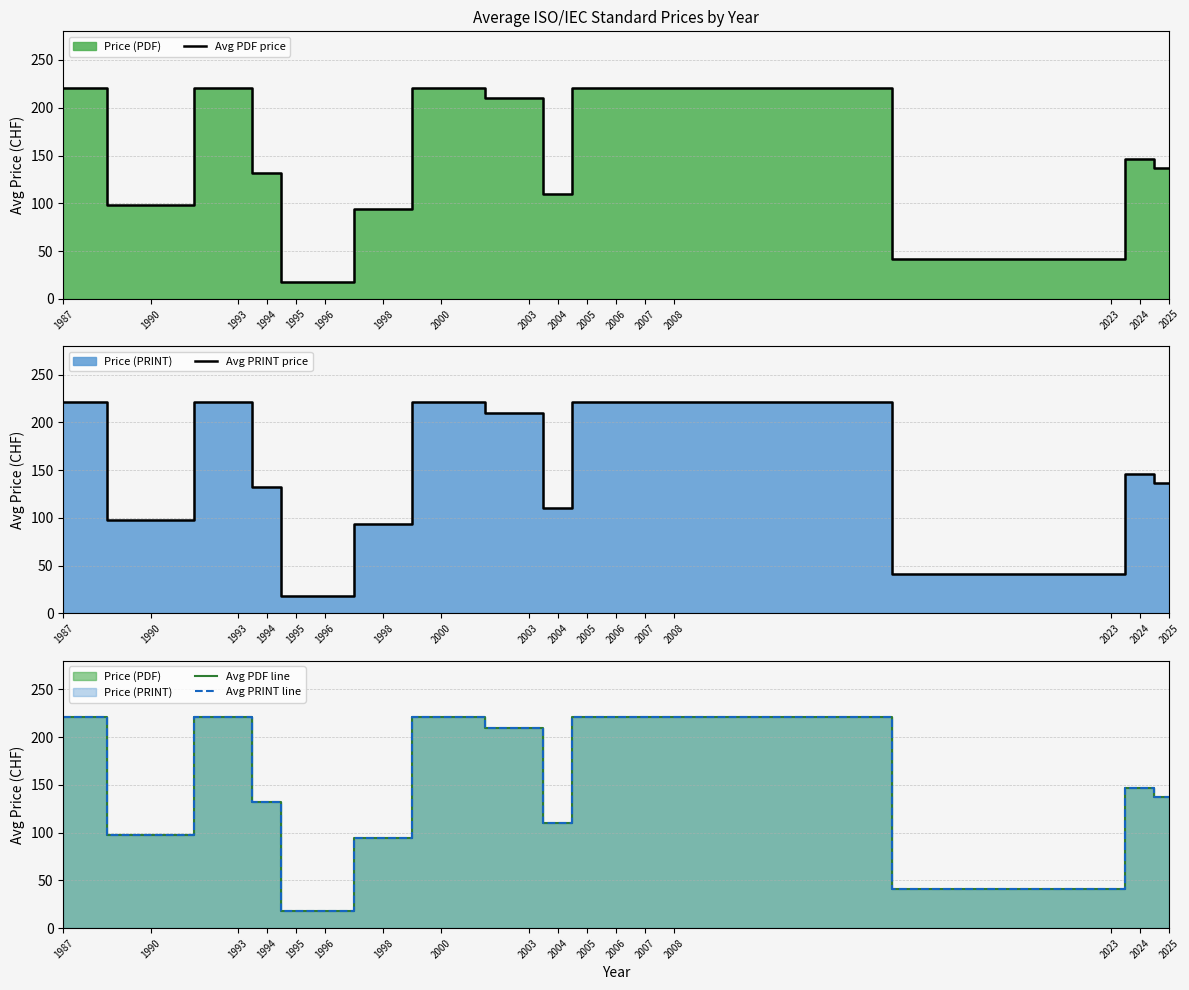

At which category does the chart reach its minimum across all series?

1995